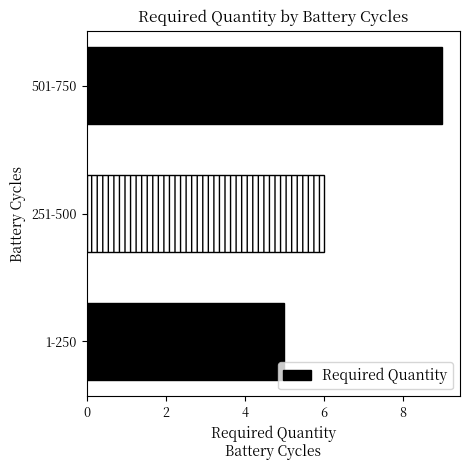

Is it true that the value at 1-250 is 5?

True